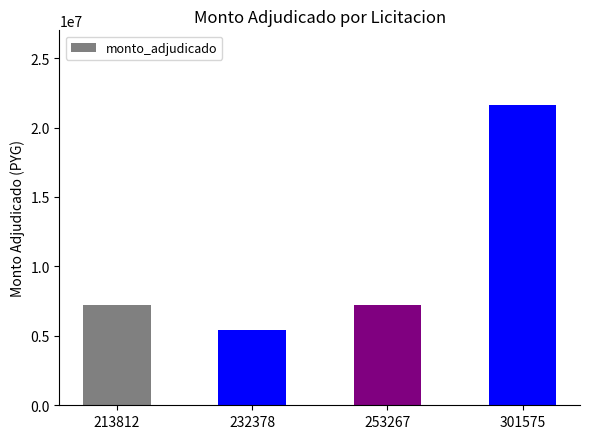

The value at 213812 is 7200000. True or false?

True